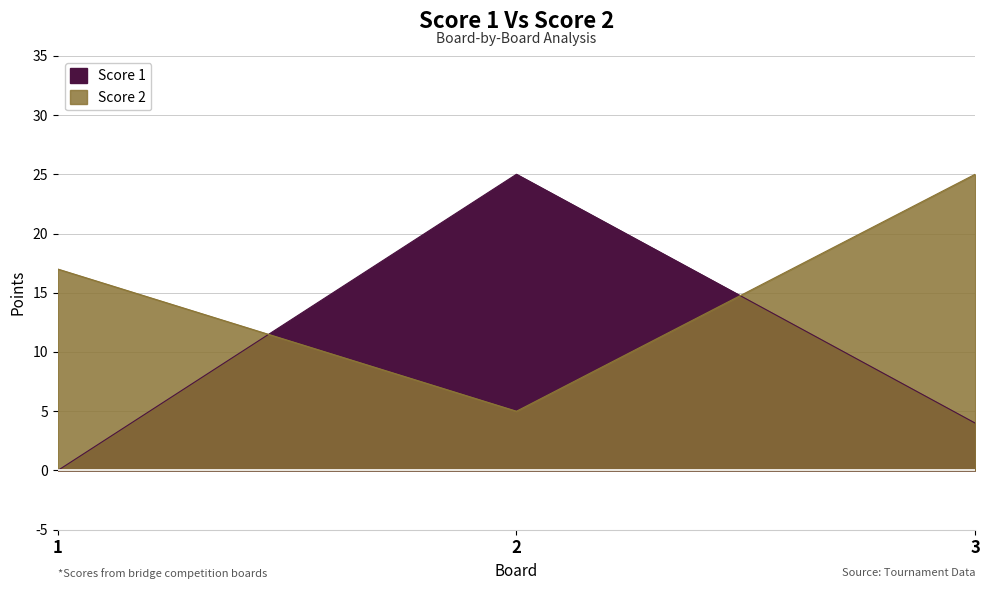

What is the value of the Score 2 point at the 1st from the left?

17